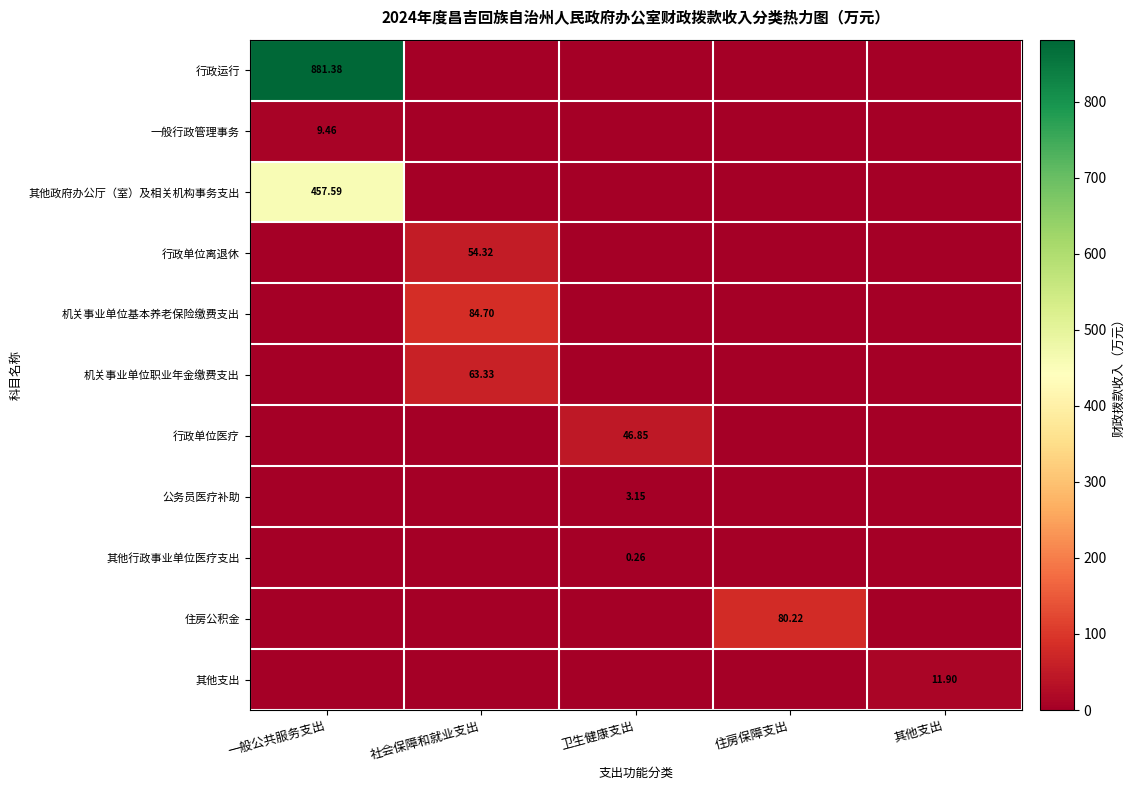

What is the total value across all series at 其他支出?

11.9